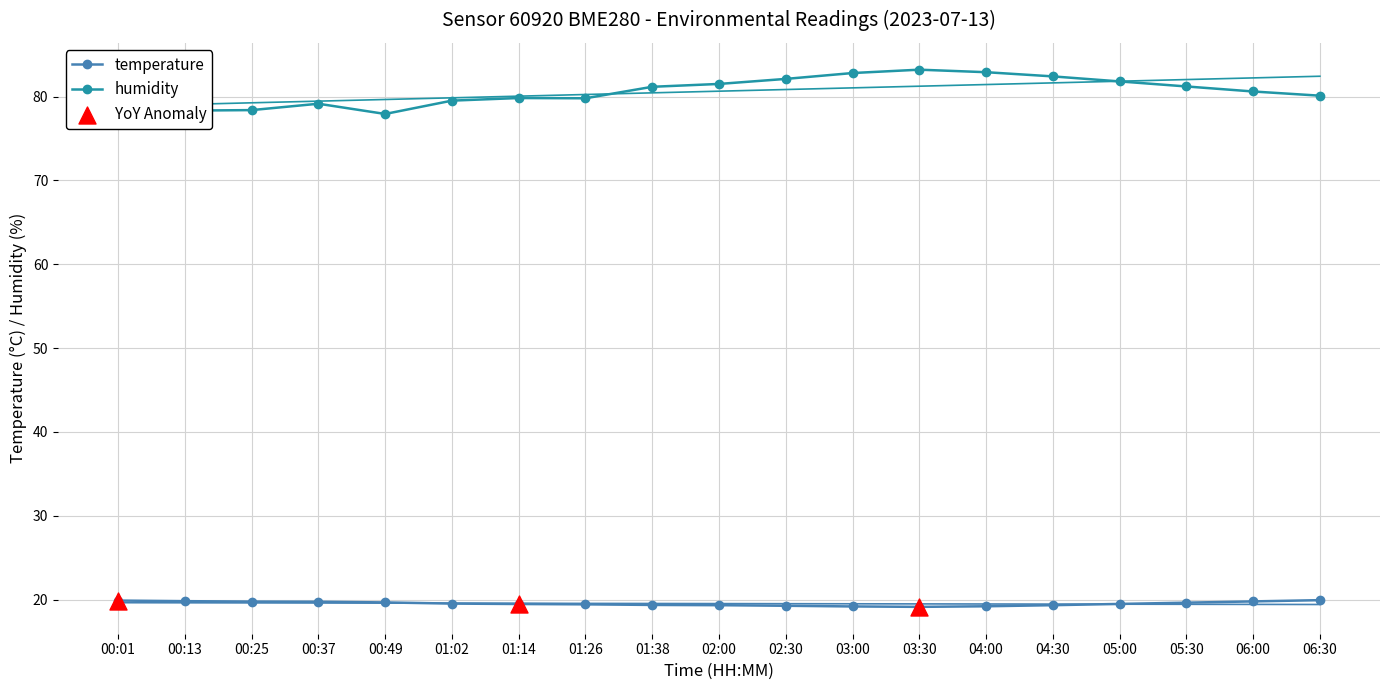

Which series has the largest total across all categories?

humidity